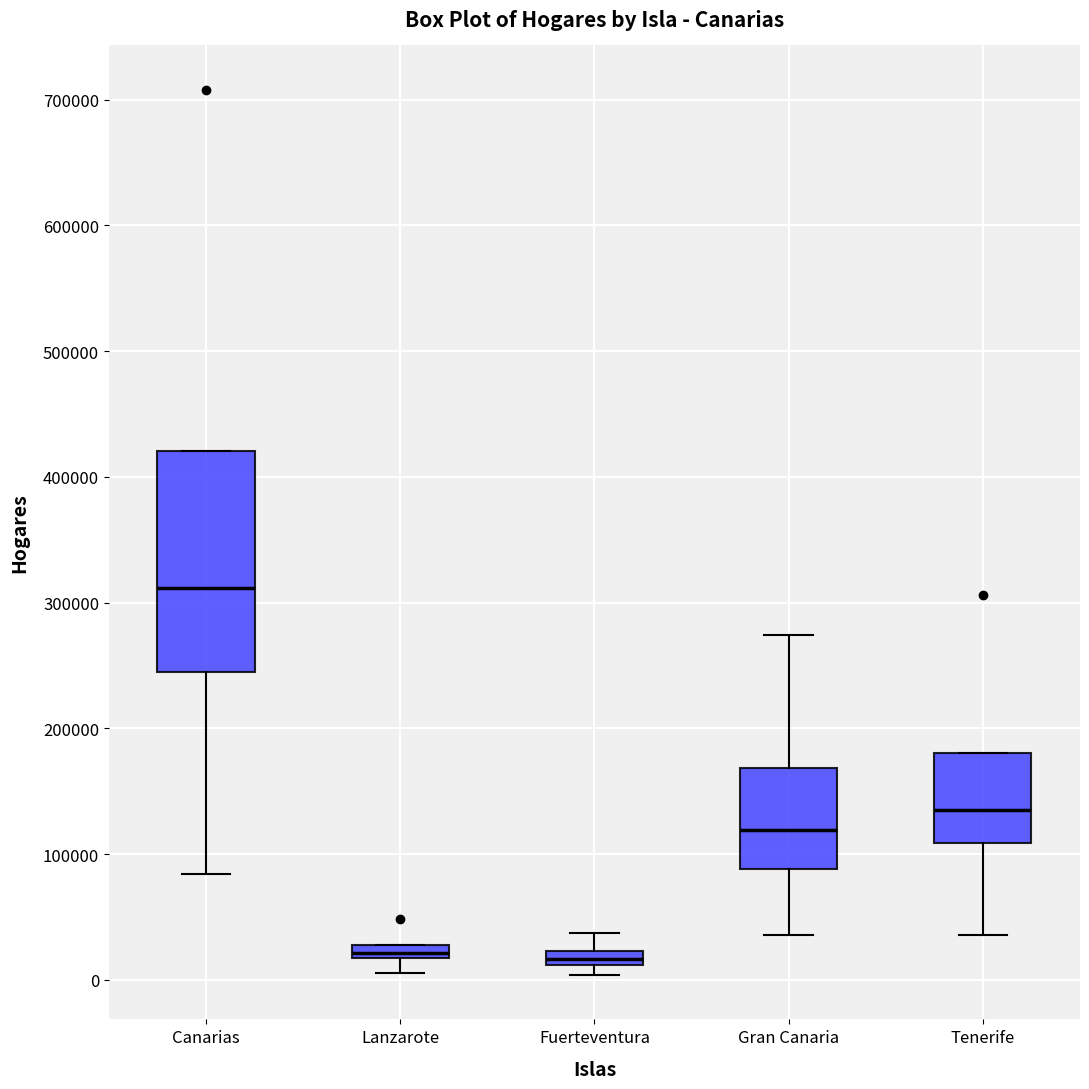

Comparing the boxes themselves (not the whiskers), which one is the tallest?

Canarias